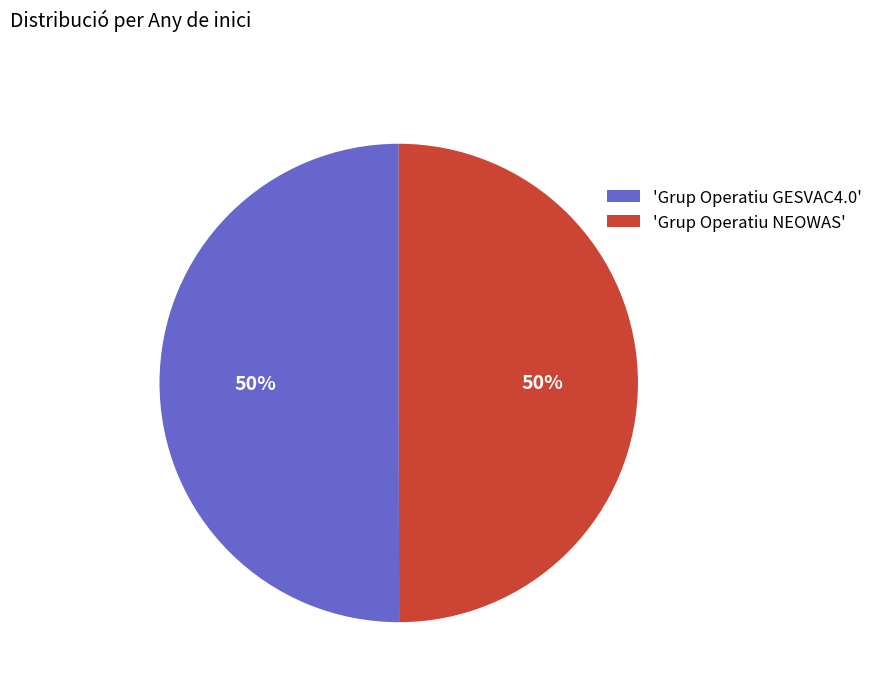

What percentage is the 'Grup Operatiu GESVAC4.0' slice, to the nearest percent?

50%